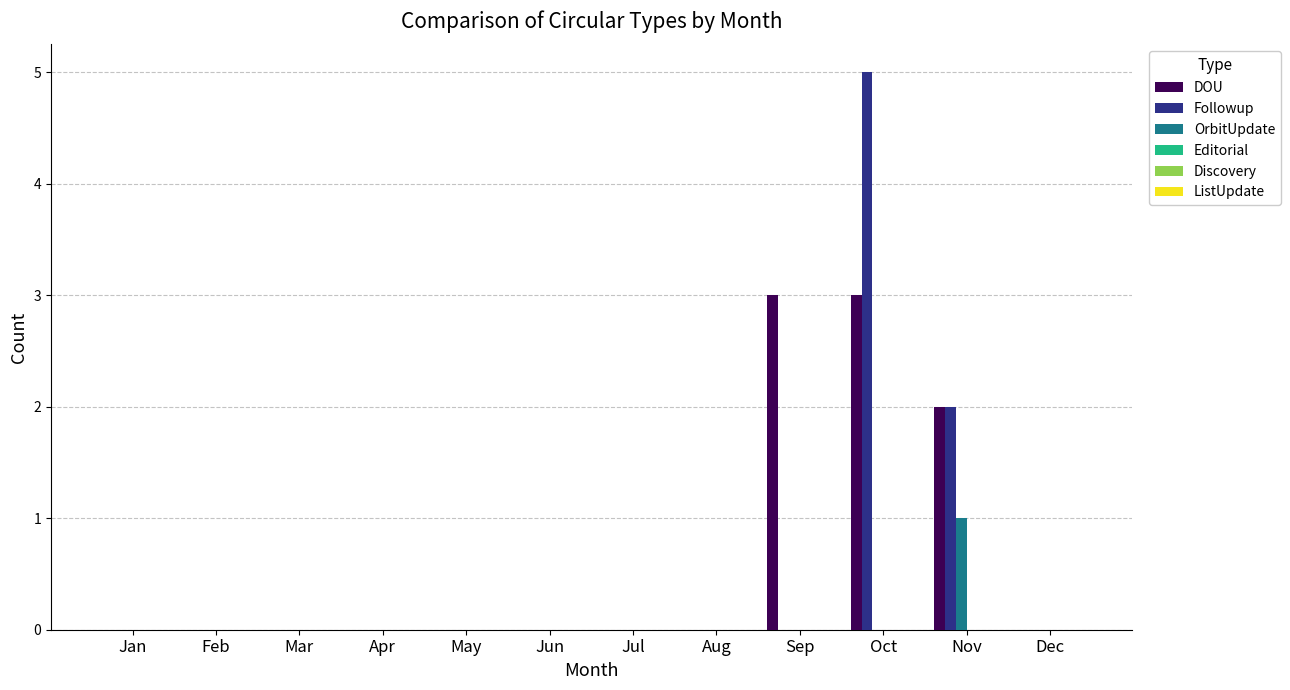

The OrbitUpdate series shows 0 at Feb. True or false?

True